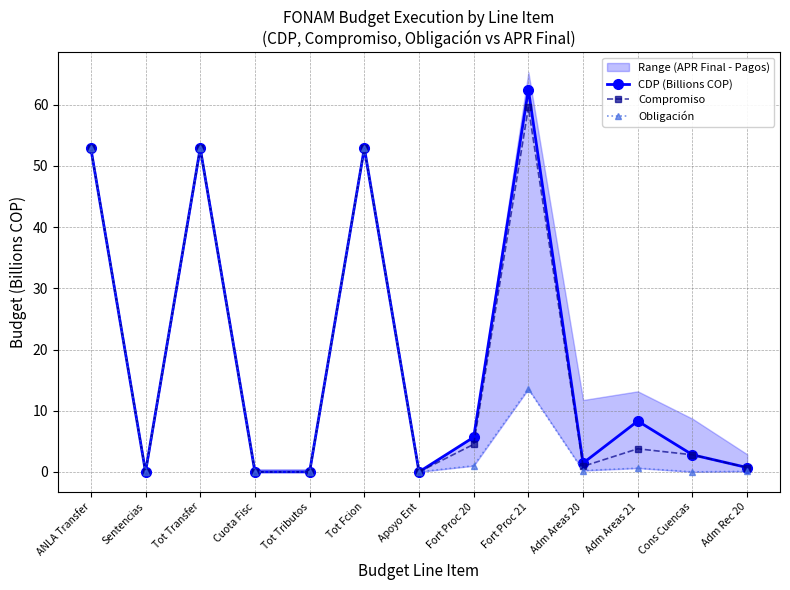

At which label does Obligación reach its peak?

ANLA Transfer